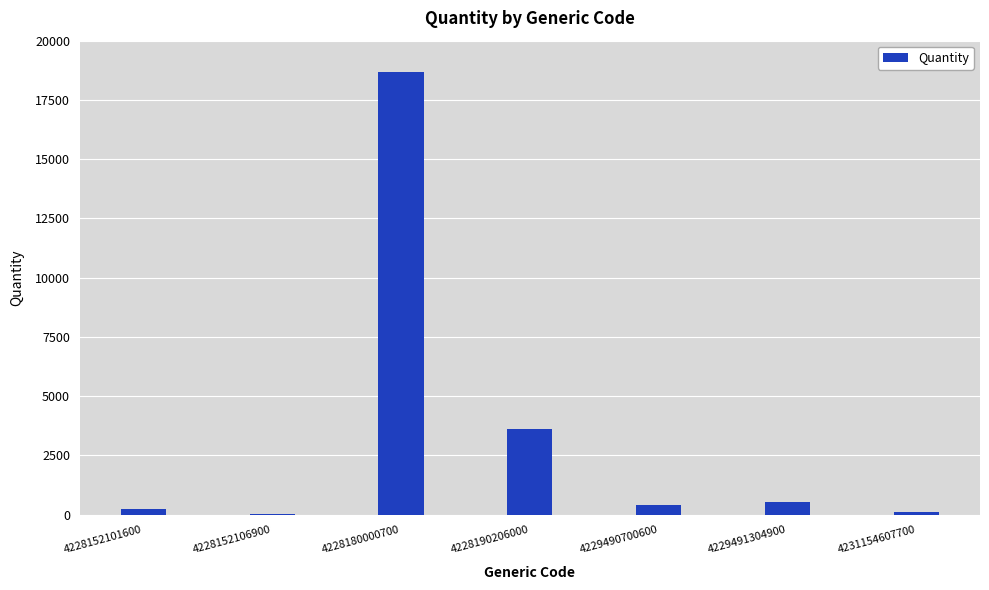

Is it true that the value at 4229490700600 is 424?

True